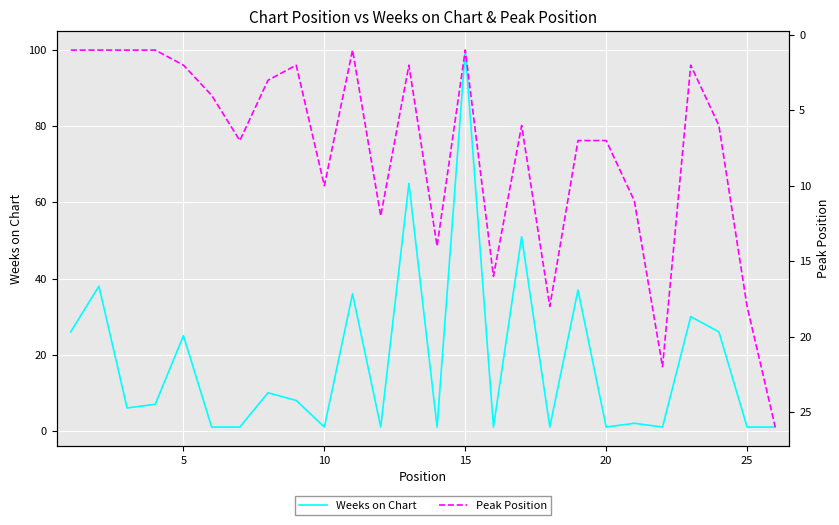

Which category has the highest value in the Weeks on Chart series?

15